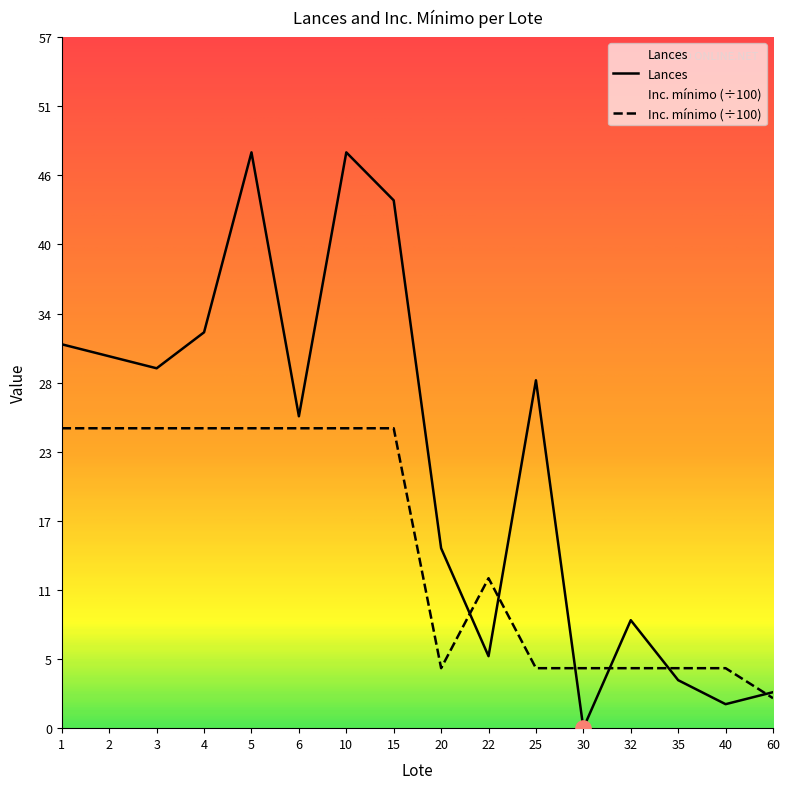

What are all the series names shown in the legend?

Lances, Inc. mínimo